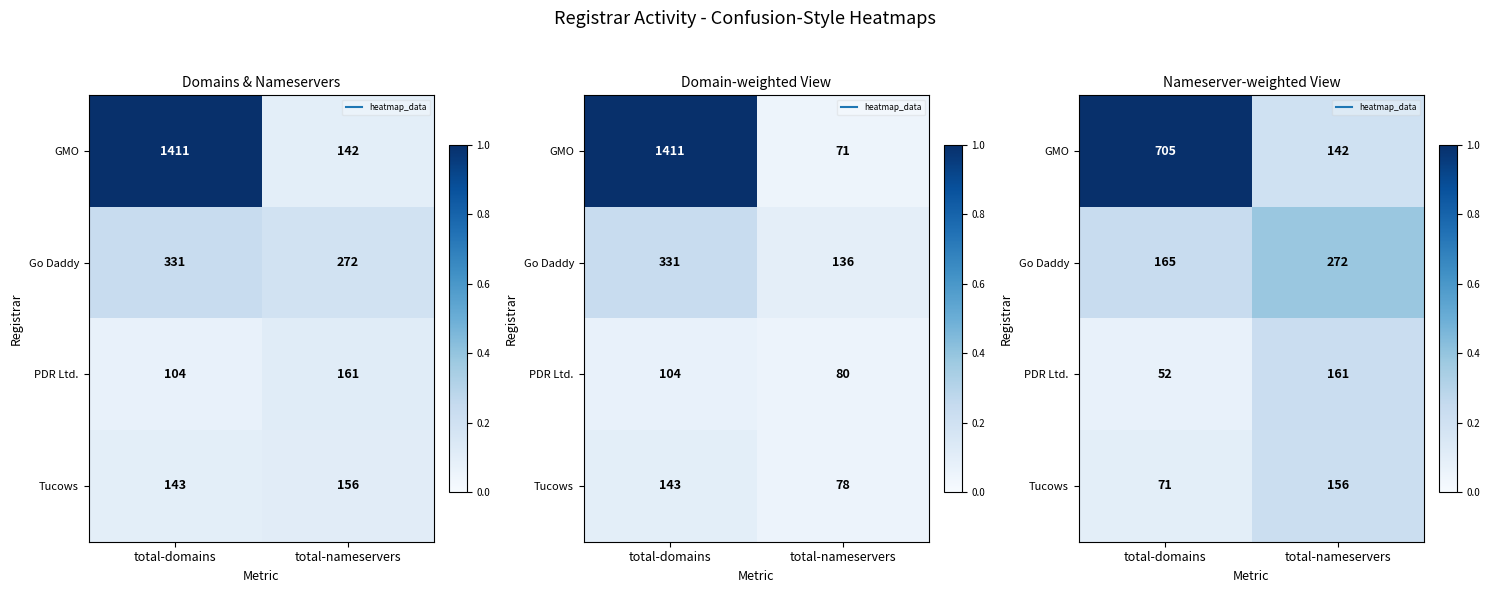

At how many categories does at least one series exceed 0?

2